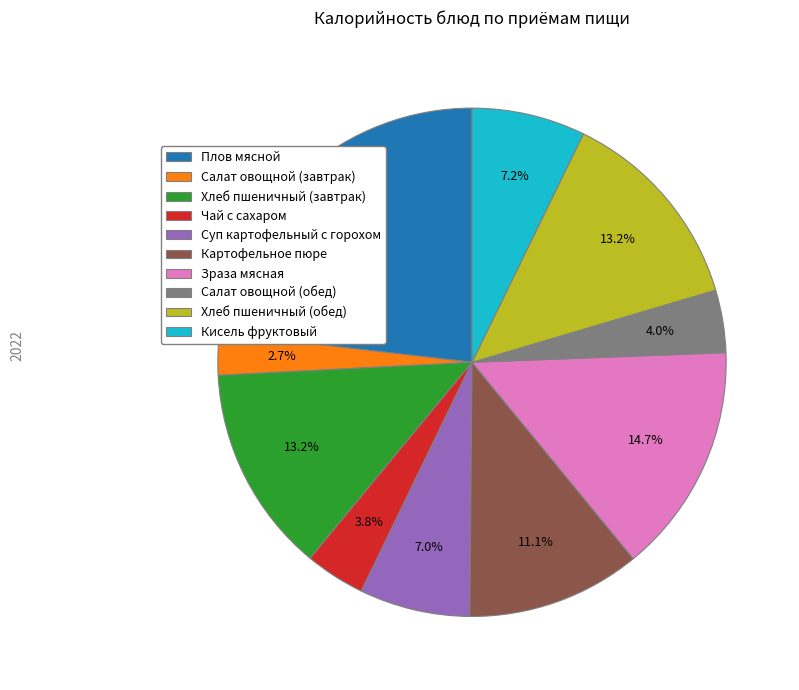

How many slices are in this pie chart?

10